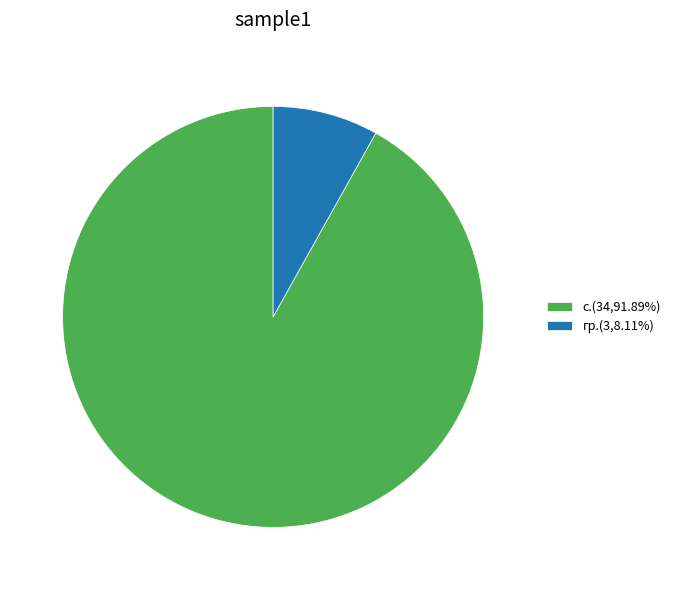

What is the ratio of the value at с.(34,91.89%) to the value at гр.(3,8.11%)?

11.3